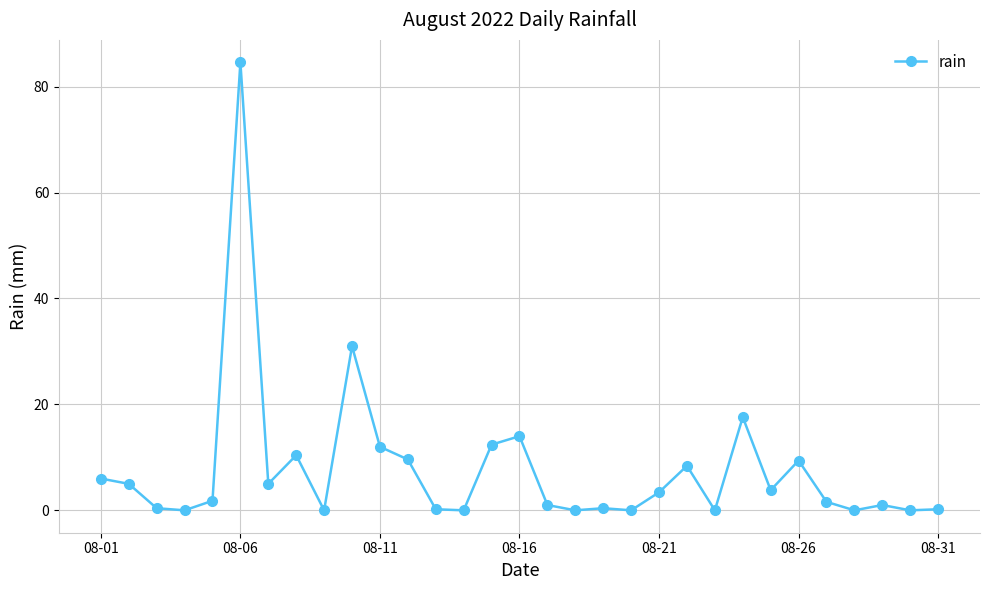

What is the maximum value shown in the chart?

84.6